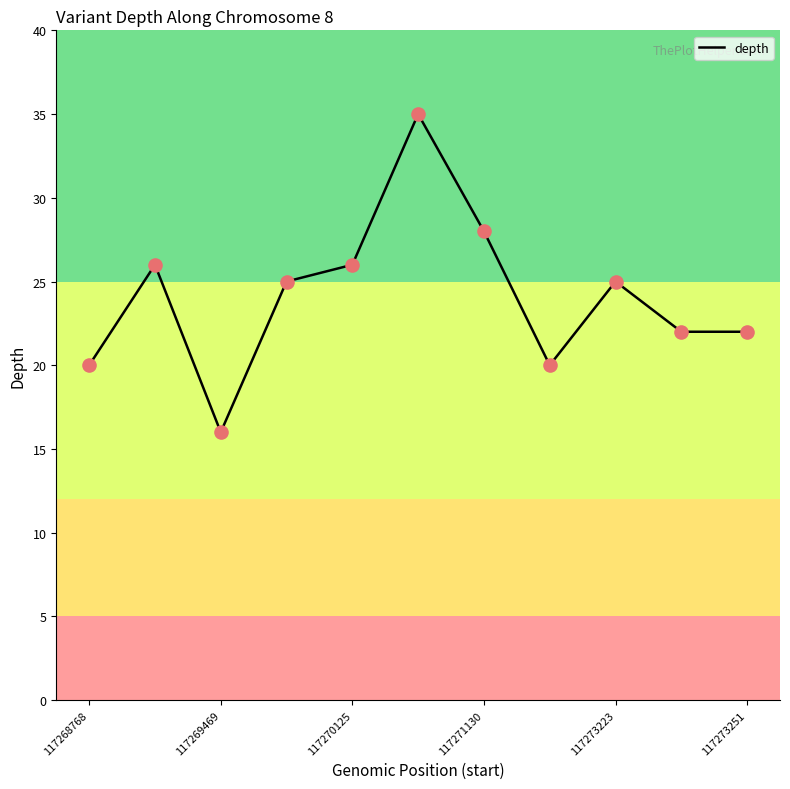

What is the difference between the maximum and minimum values?

19